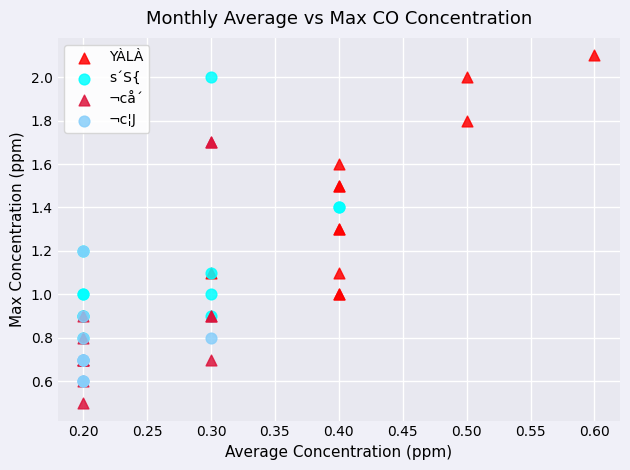

Which series reaches the minimum Y coordinate?

¬cå´